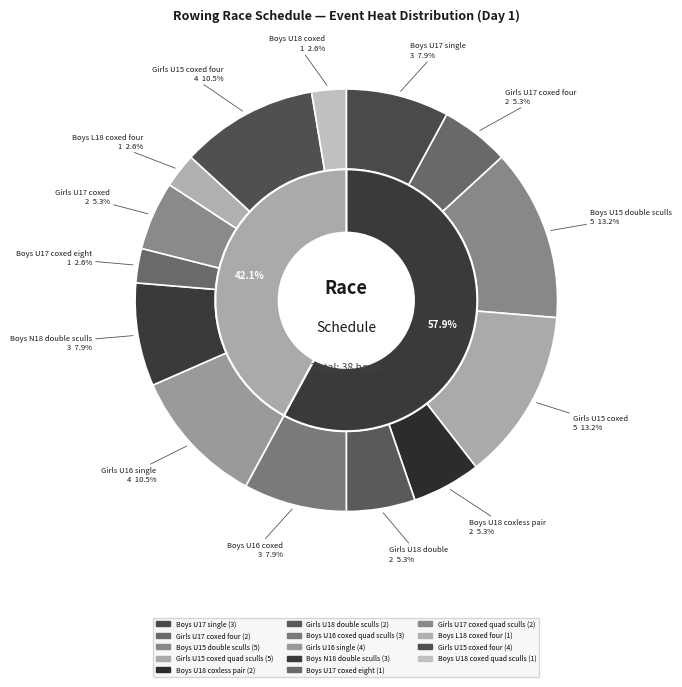

Combined, do Boys U18 coxless pair and Boys U17 coxed eight account for over 50%?

No